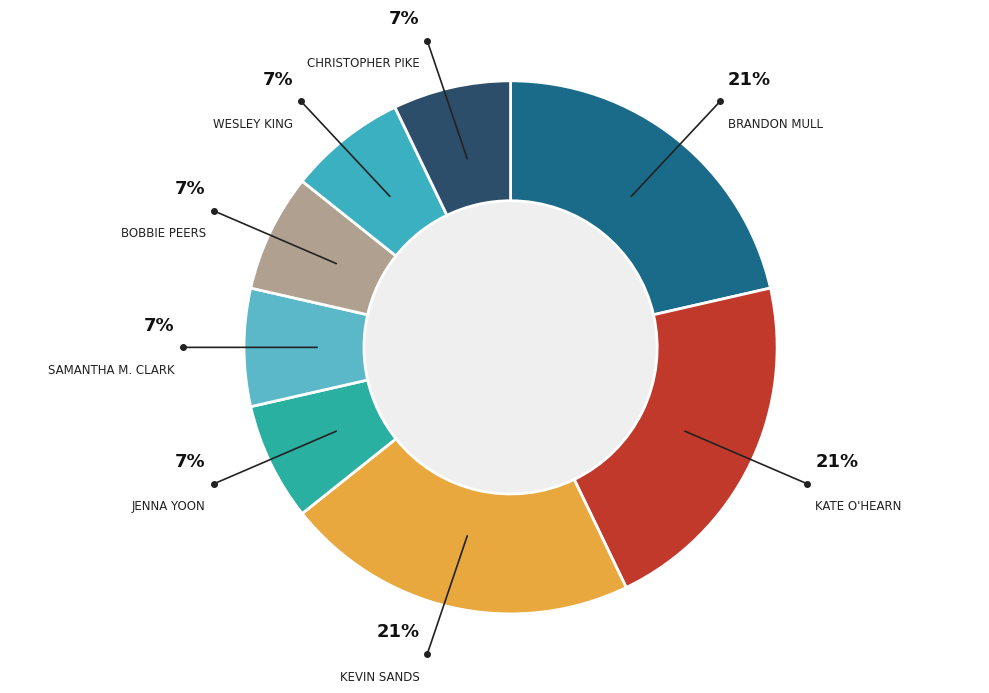

Rank the categories by value from highest to lowest.

Brandon Mull, Kate O'Hearn, Kevin Sands, Jenna Yoon, Samantha M. Clark, Bobbie Peers, Wesley King, Christopher Pike